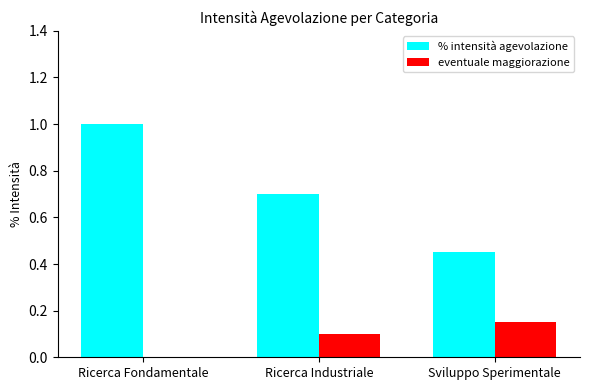

Which series has the largest range (max minus min)?

% intensità agevolazione